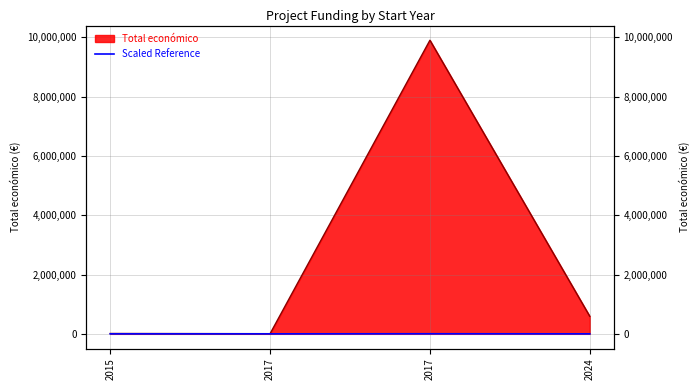

Rank the categories by value from highest to lowest.

2017, 2024, 2015, 2017